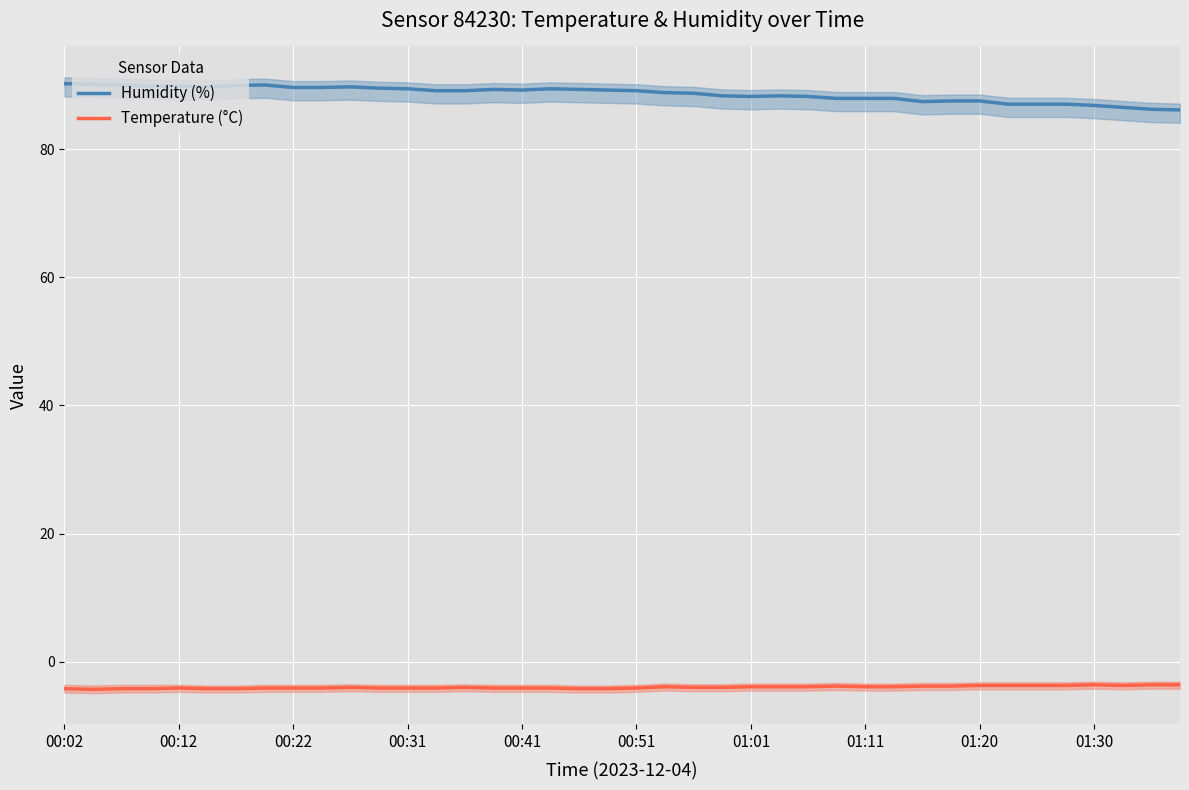

Is the value of Humidity (%) at 23 greater than the value of Temperature (°C) at 11?

Yes